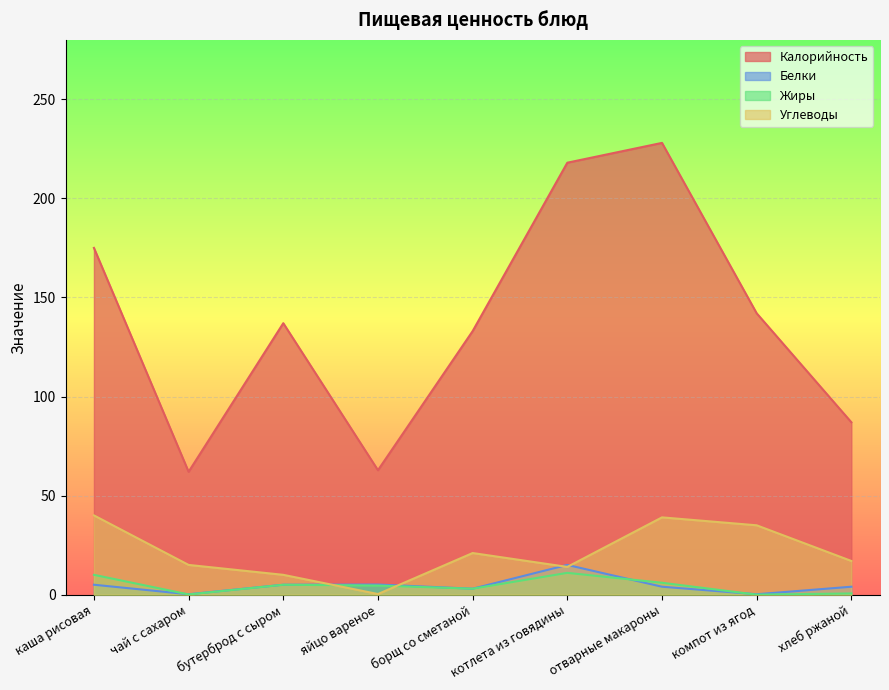

At how many categories does at least one series exceed 141?

4